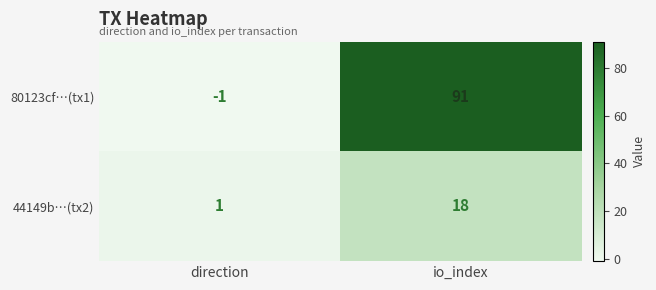

Reading left to right, list all the values displayed in this chart.

80123cf…(tx1): -1	91
44149b…(tx2): 1	18